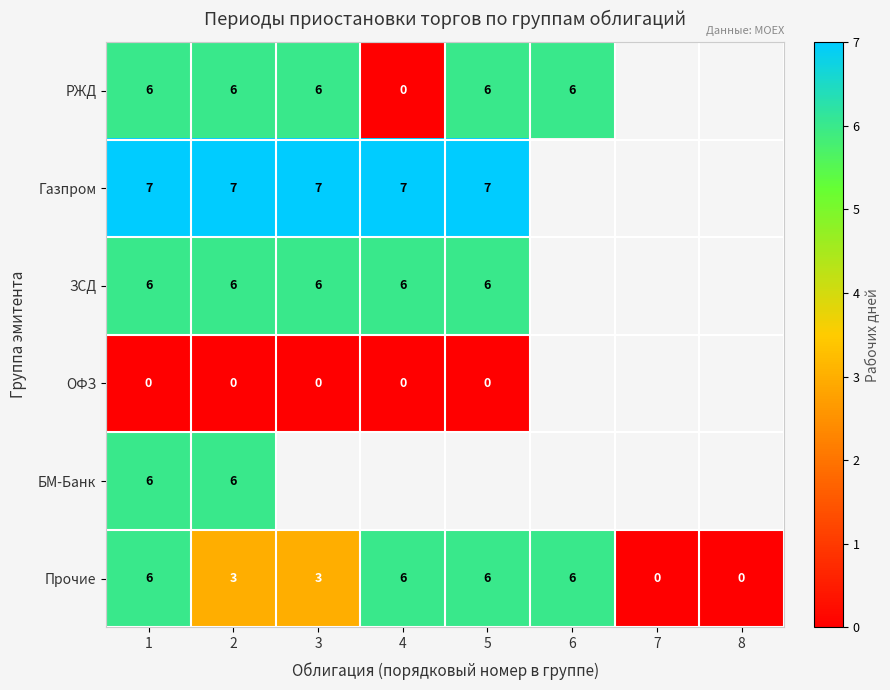

What is the difference between the Прочие values at 7 and 3?

3